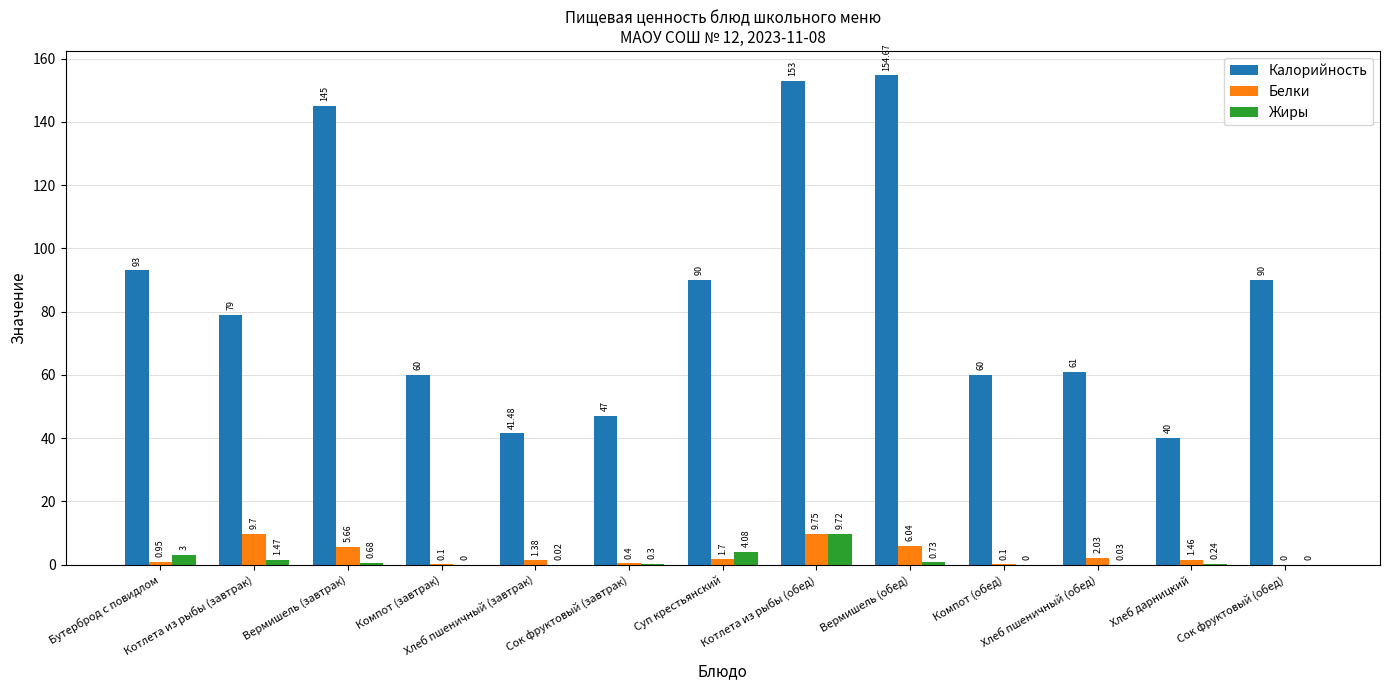

How many groups of bars are there?

13